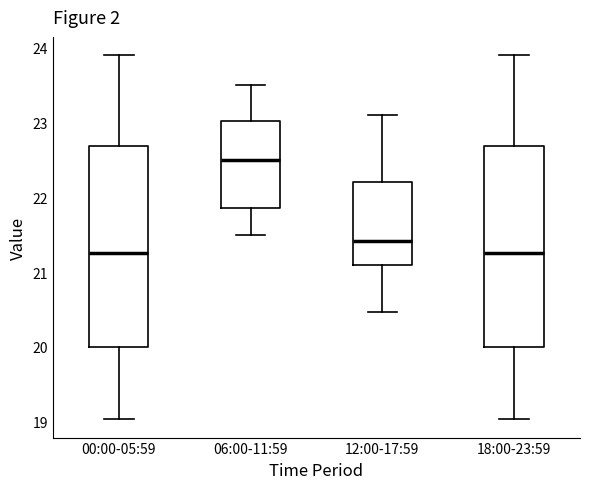

Reading left to right, transcribe this box plot: for each box, give where its median line is, the range the box spans, and where its two whiskers end, as read against the y-axis. The values are not printed on the chart, so give them approximately, as read against the axis.

00:00-05:59: median 21.3, box 20.0 to 22.7, whiskers 19.0 to 23.9
06:00-11:59: median 22.5, box 21.9 to 23.0, whiskers 21.5 to 23.5
12:00-17:59: median 21.4, box 21.1 to 22.2, whiskers 20.5 to 23.1
18:00-23:59: median 21.3, box 20.0 to 22.7, whiskers 19.0 to 23.9